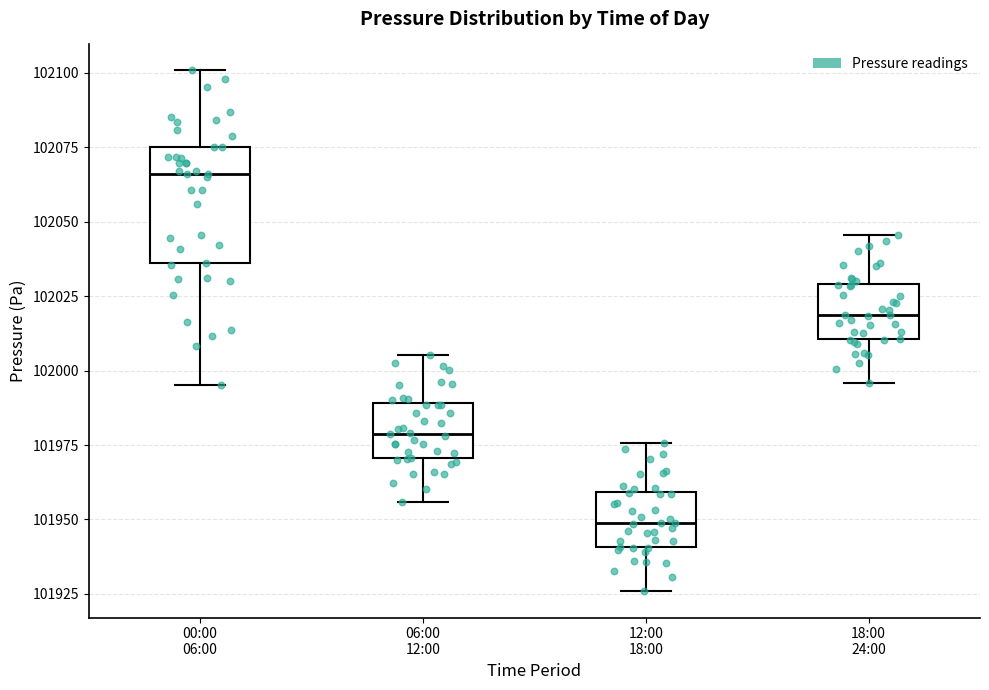

Reading left to right, transcribe this box plot: for each box, give where its median line is, the range the box spans, and where its two whiskers end, as read against the y-axis. The values are not printed on the chart, so give them approximately, as read against the axis.

00:00 06:00: median 102065, box 102035 to 102075, whiskers 101995 to 102100
06:00 12:00: median 101980, box 101970 to 101990, whiskers 101955 to 102005
12:00 18:00: median 101950, box 101940 to 101960, whiskers 101925 to 101975
18:00 24:00: median 102020, box 102010 to 102030, whiskers 101995 to 102045